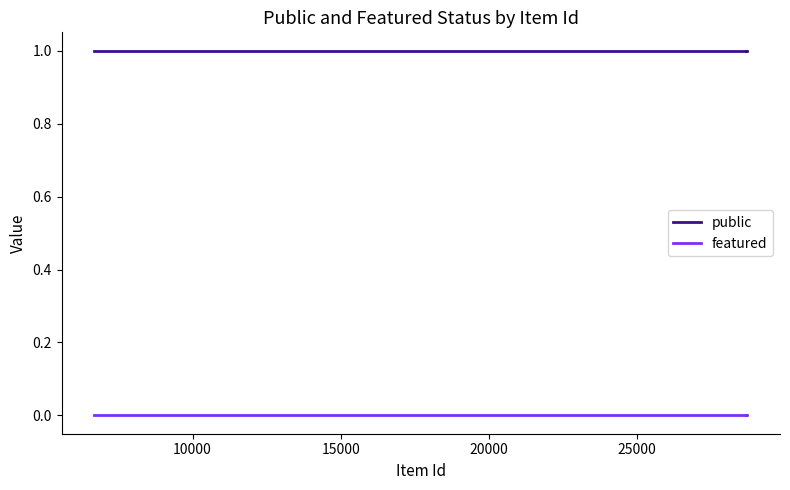

What is the value of the public point at the 3rd from the left?

1